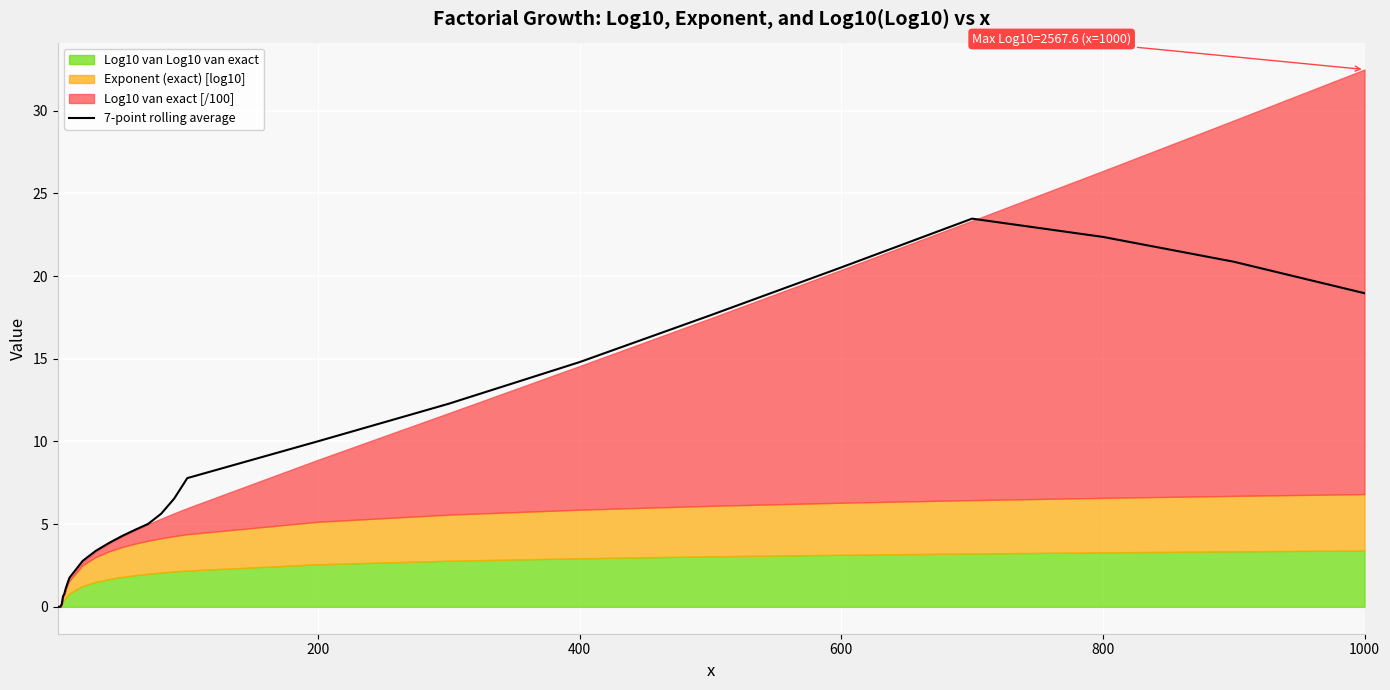

The 7-point rolling average series shows 22.4 at 800. True or false?

True